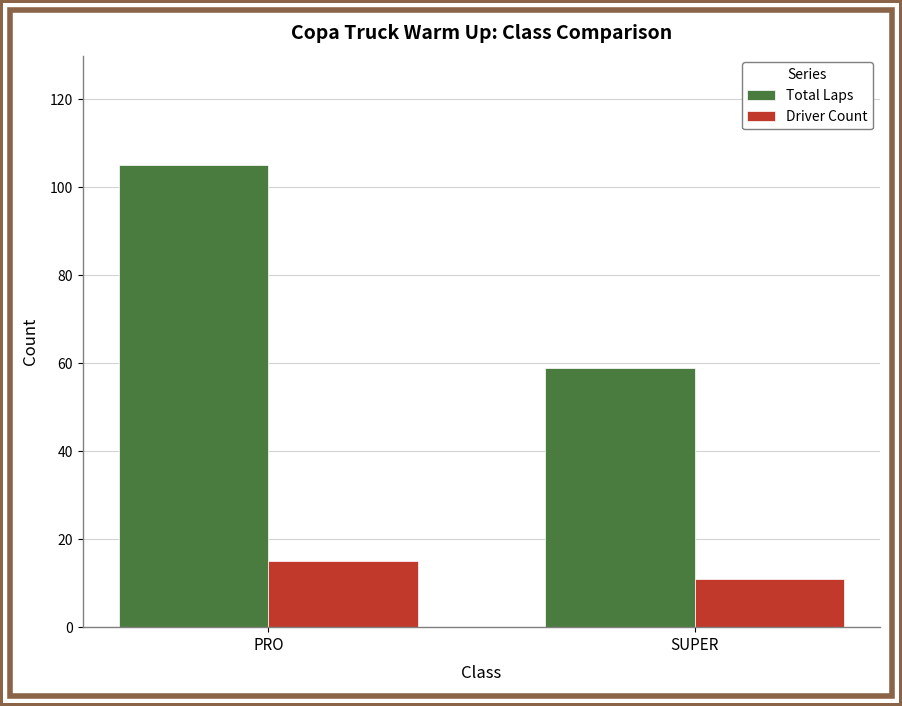

Reading right to left, extract all data points from this chart.

Total Laps: SUPER=59	PRO=105
Driver Count: SUPER=11	PRO=15